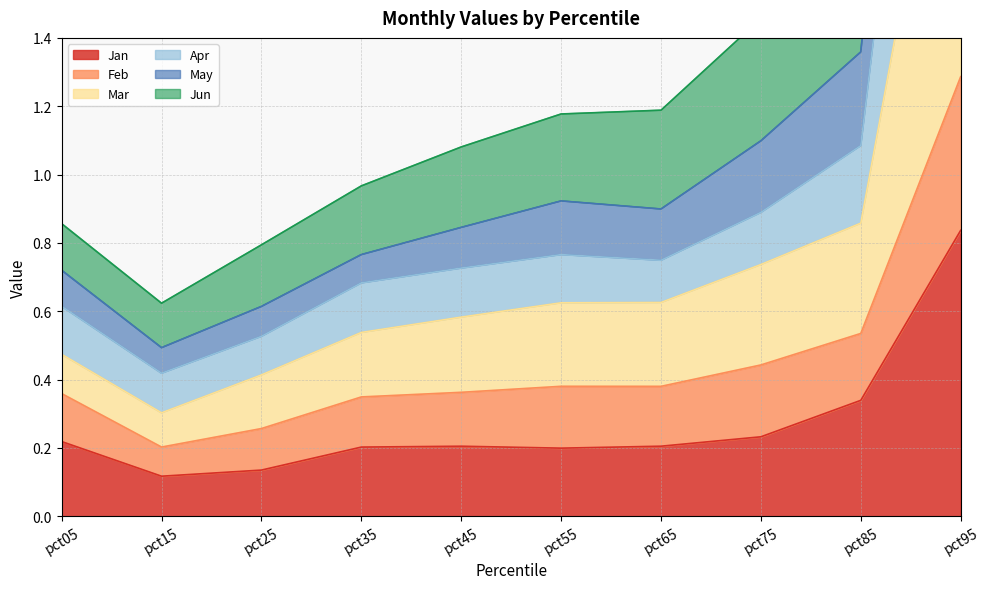

At which category does the chart reach its peak across all series?

pct95